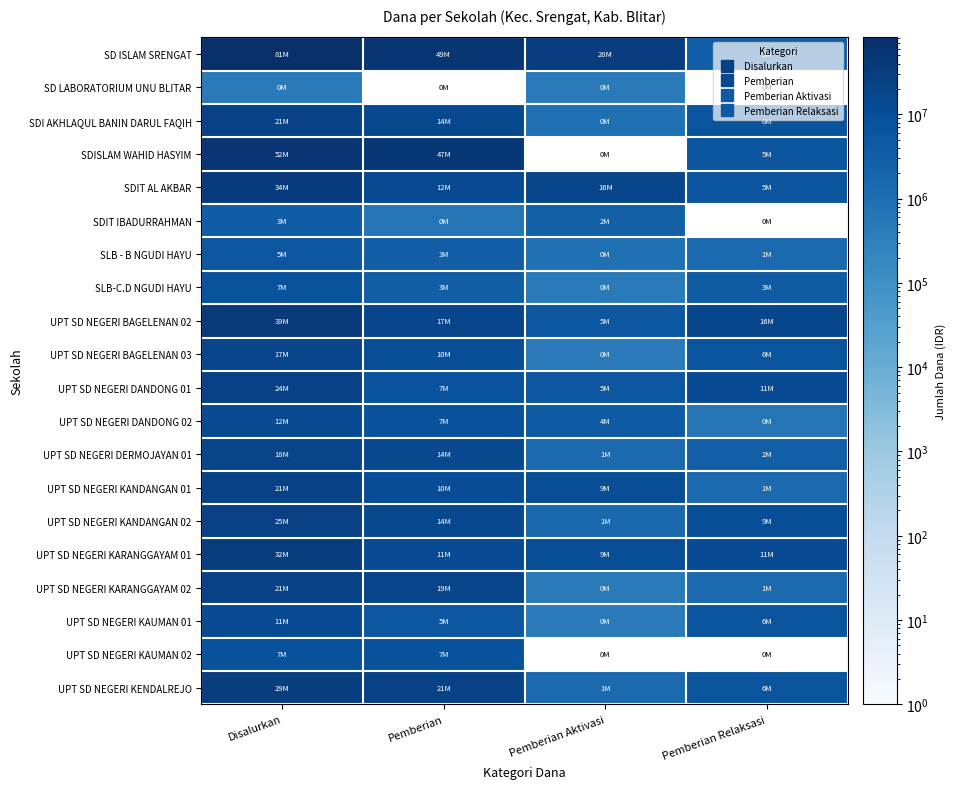

What is the total value across all series at Pemberian?

278325000